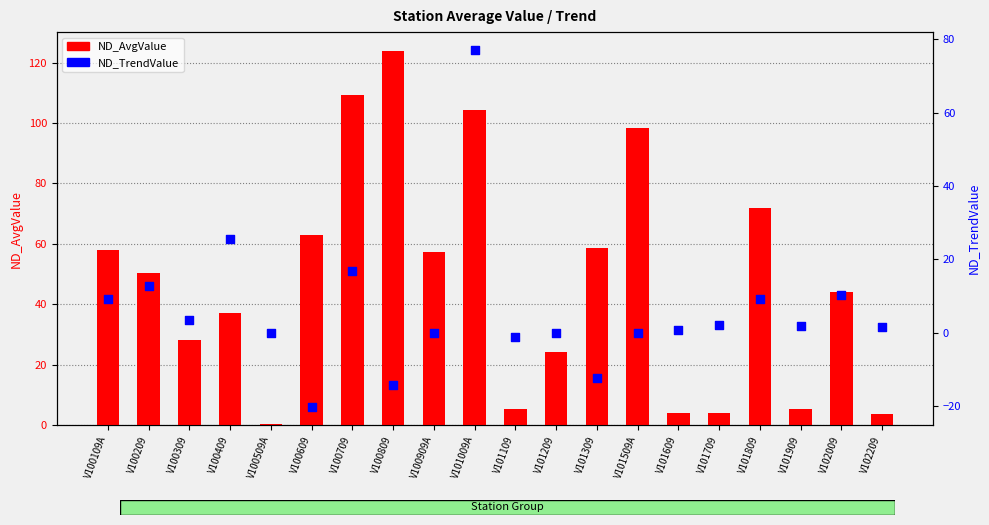

At how many categories does at least one series exceed -3?

20